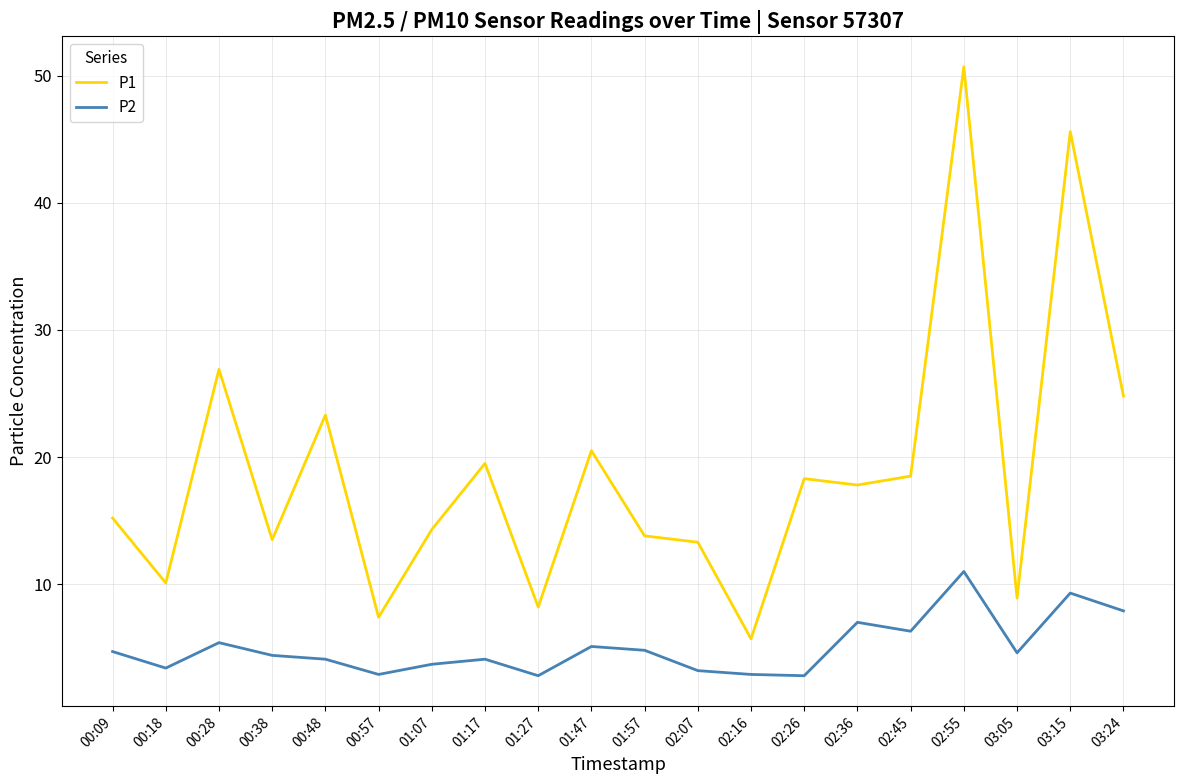

True or false: P1 has a value of 38.8 at 00:48.

False